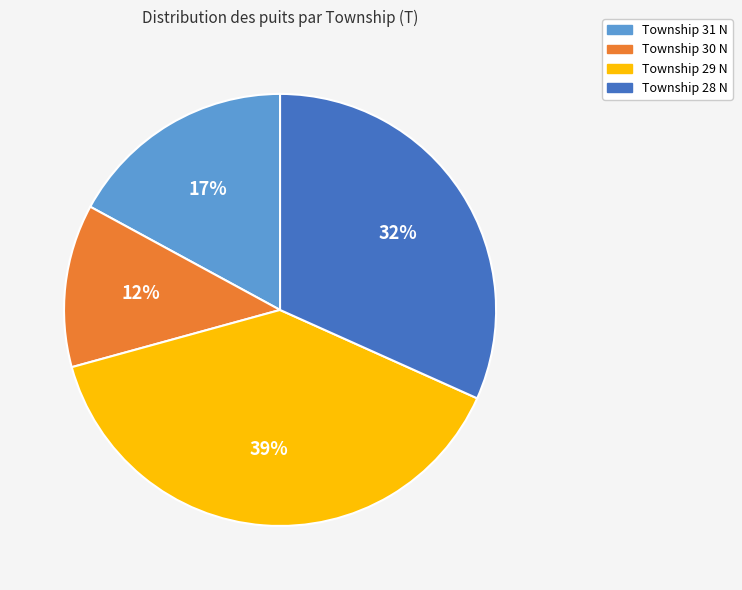

Count the number of slices in the pie.

4